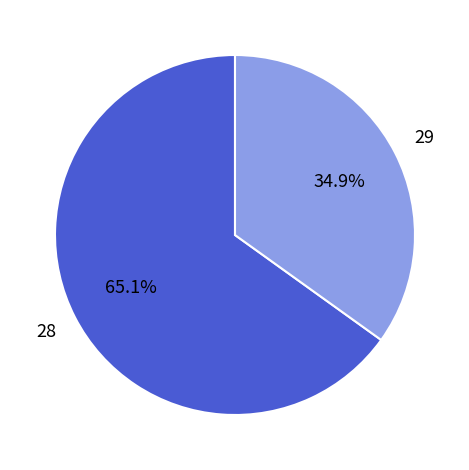

How many segments does this pie chart have?

2